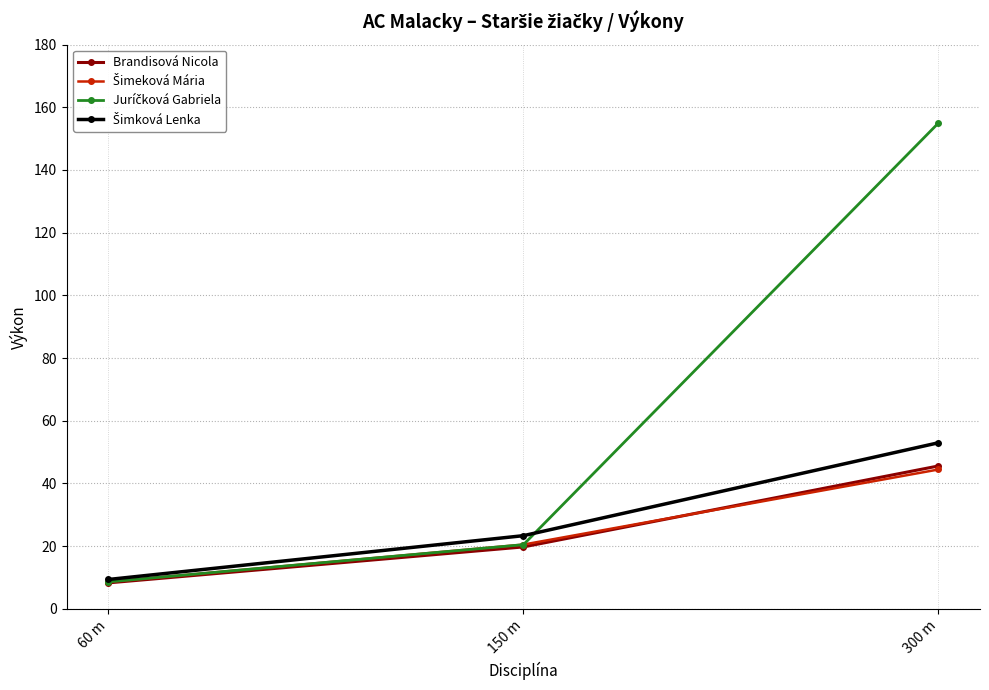

At which label is Brandisová Nicola closest to 26?

150 m